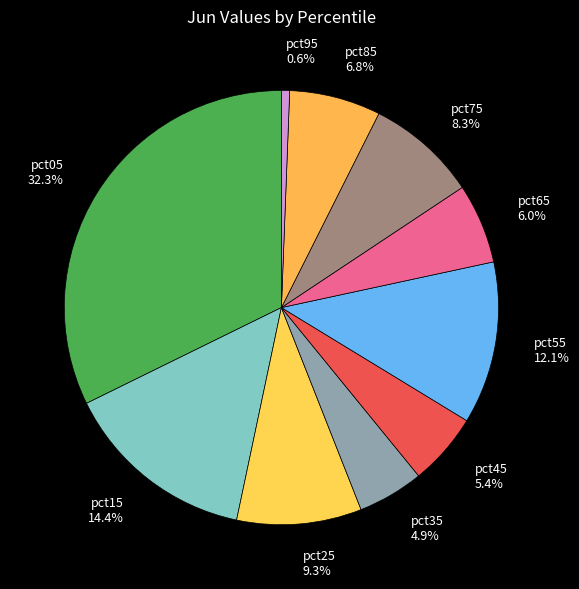

Do pct25 and pct45 together represent more than half of the pie?

No